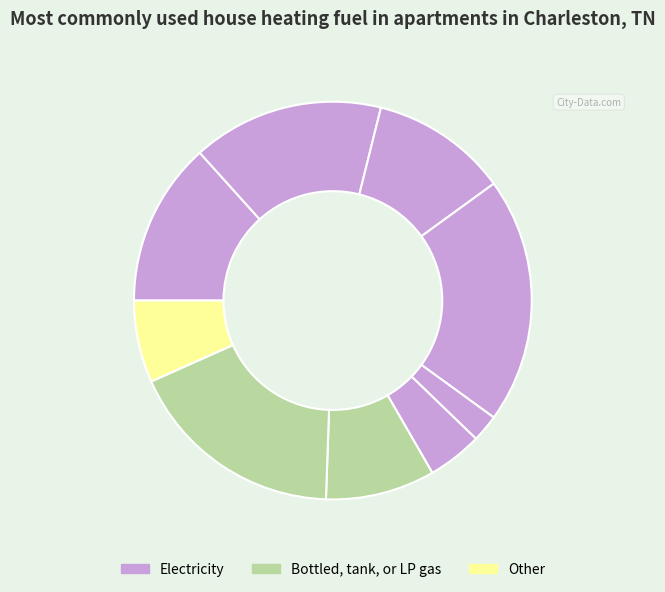

Rank the categories by value from lowest to highest.

9, 7, 6, 8, 1, 5, 2, 4, 3